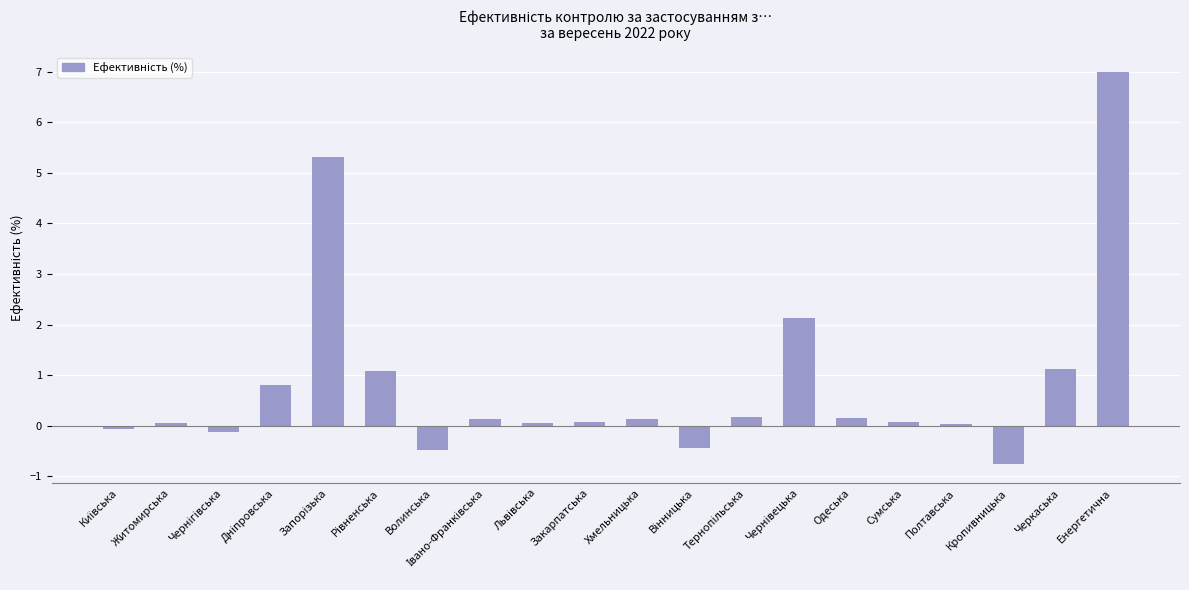

The chart shows a value of 1.1 at Черкаська. True or false?

True